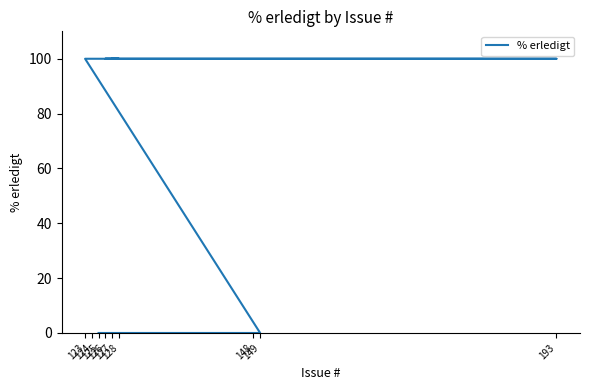

Is it true that the value at 149 is 52?

False